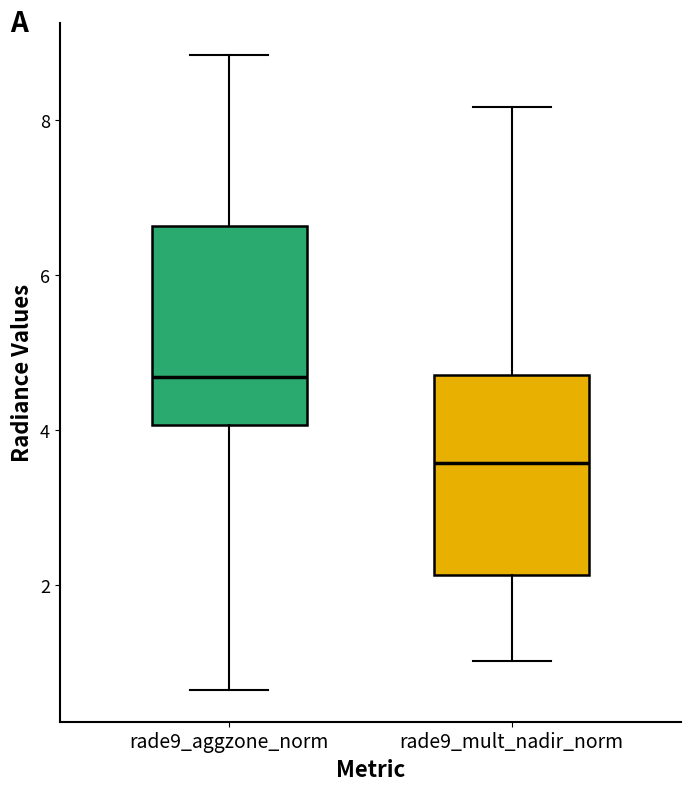

Where does the lower whisker of the box for rade9_aggzone_norm end on the y-axis? The values are not printed on the chart, so give them approximately, as read against the axis.

0.6